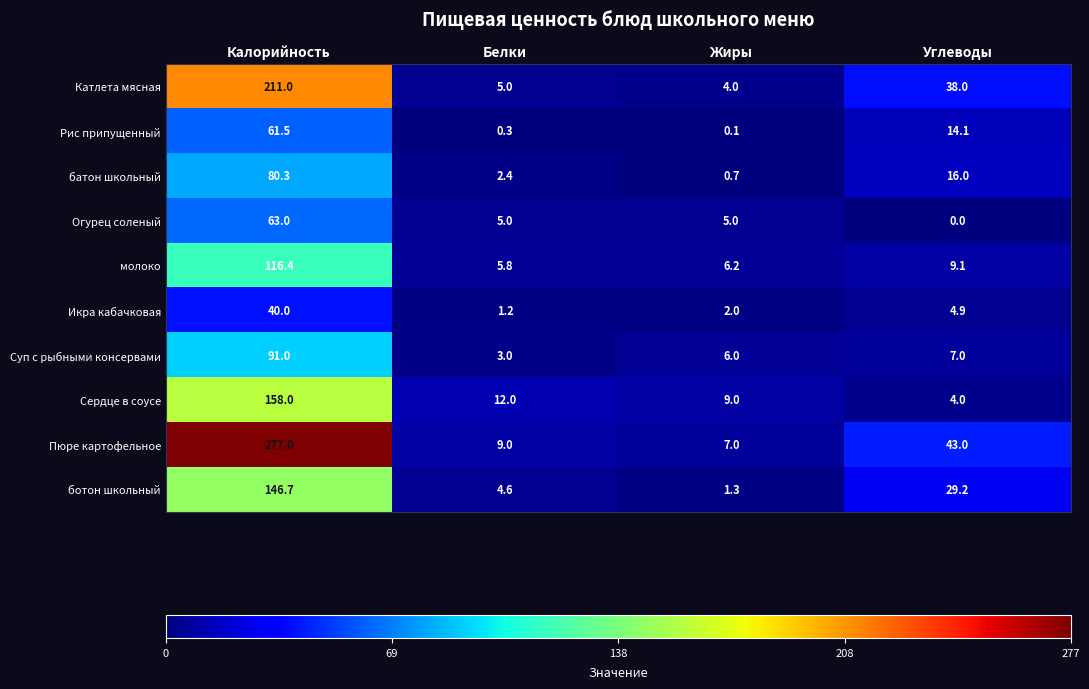

What is the difference between the highest and lowest values at Углеводы?

43.0